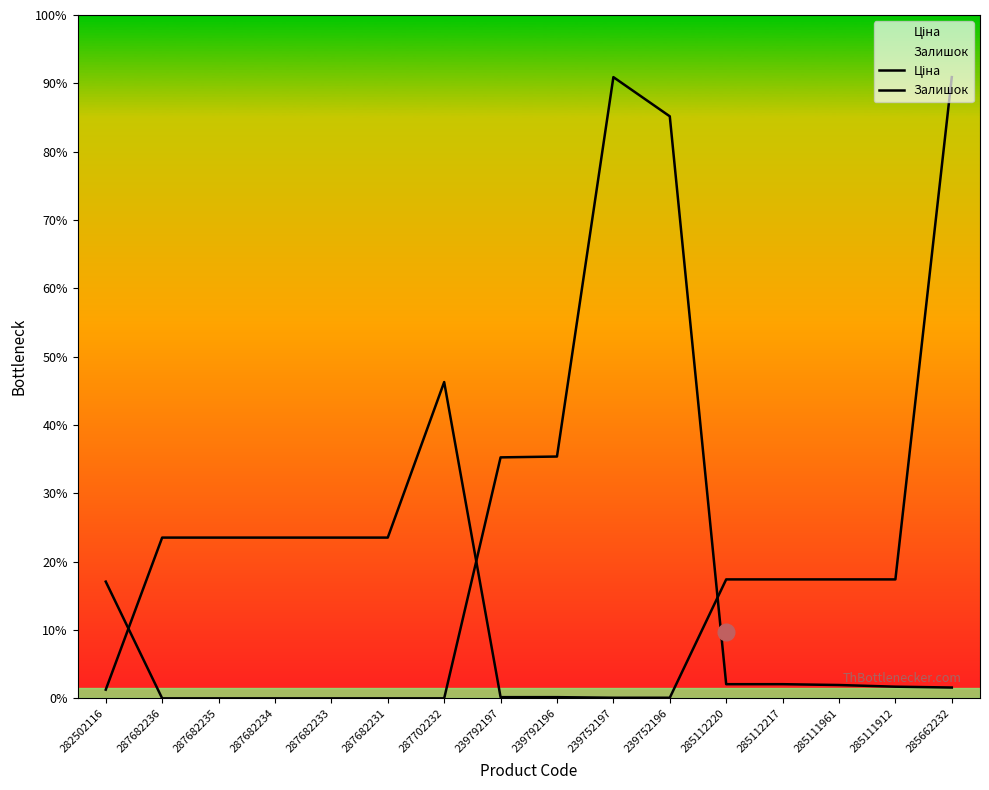

After their last crossing, which series has the higher values: Залишок or Ціна?

Ціна